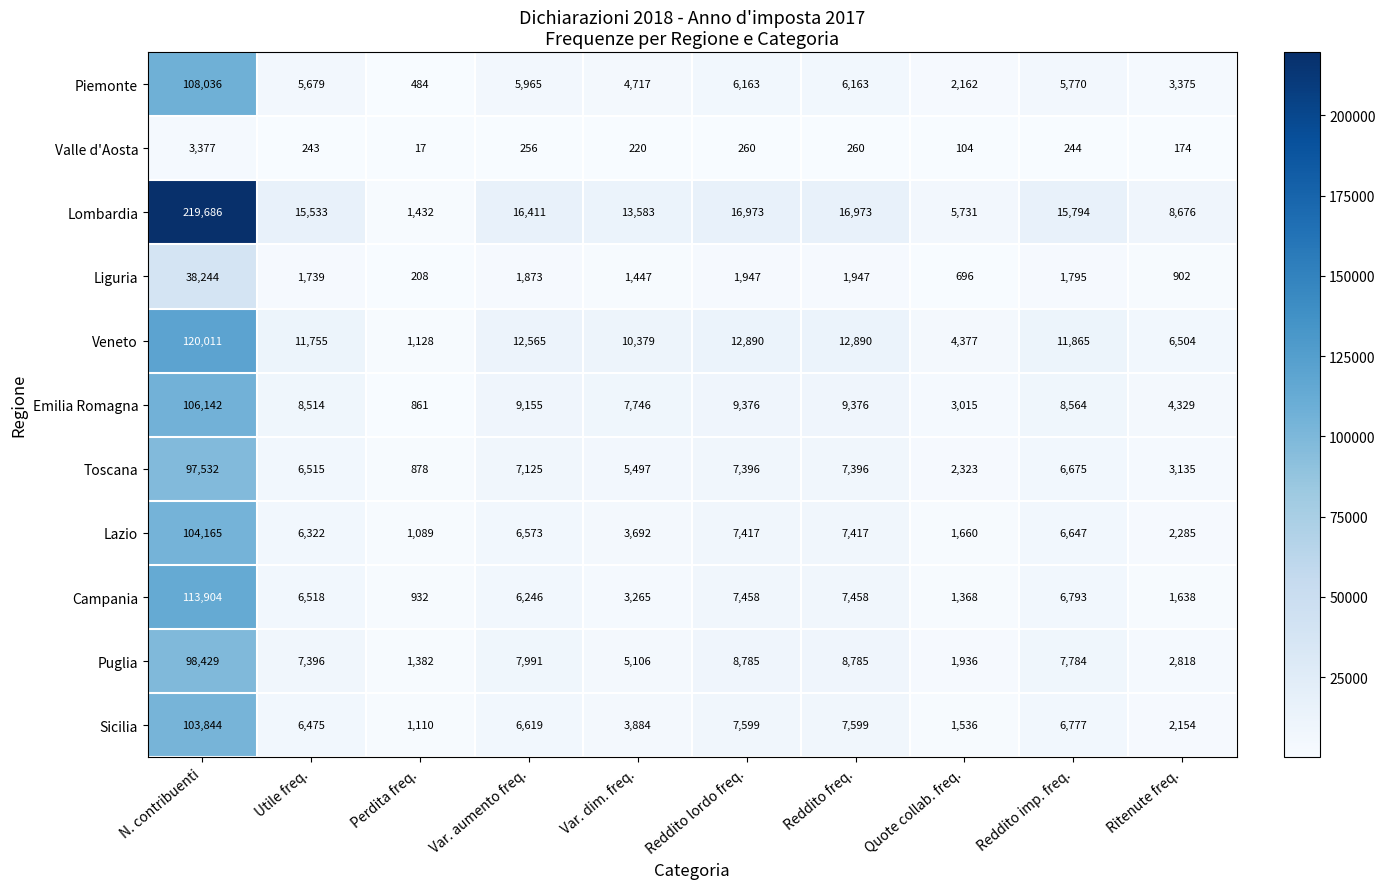

True or false: Piemonte has a value of 6163 at Reddito freq..

True